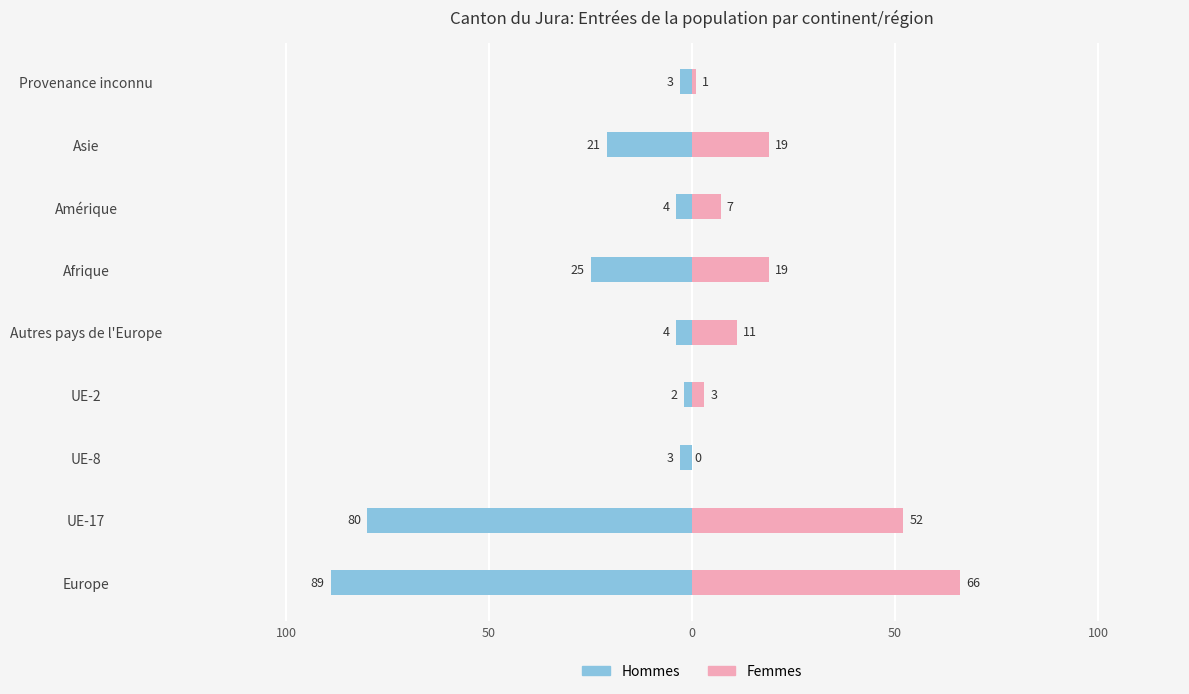

Reading left to right, list all the values displayed in this chart.

Hommes: -89	-80	-3	-2	-4	-25	-4	-21	-3
Femmes: 66	52	0	3	11	19	7	19	1